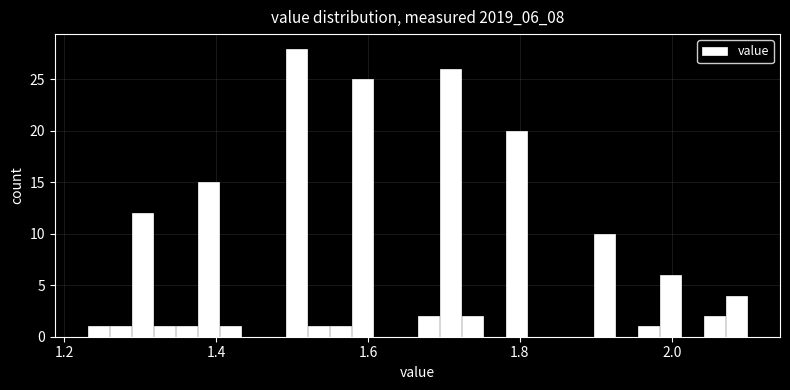

Read against the x-axis, roughly where is the centre of the tallest bar?

1.50